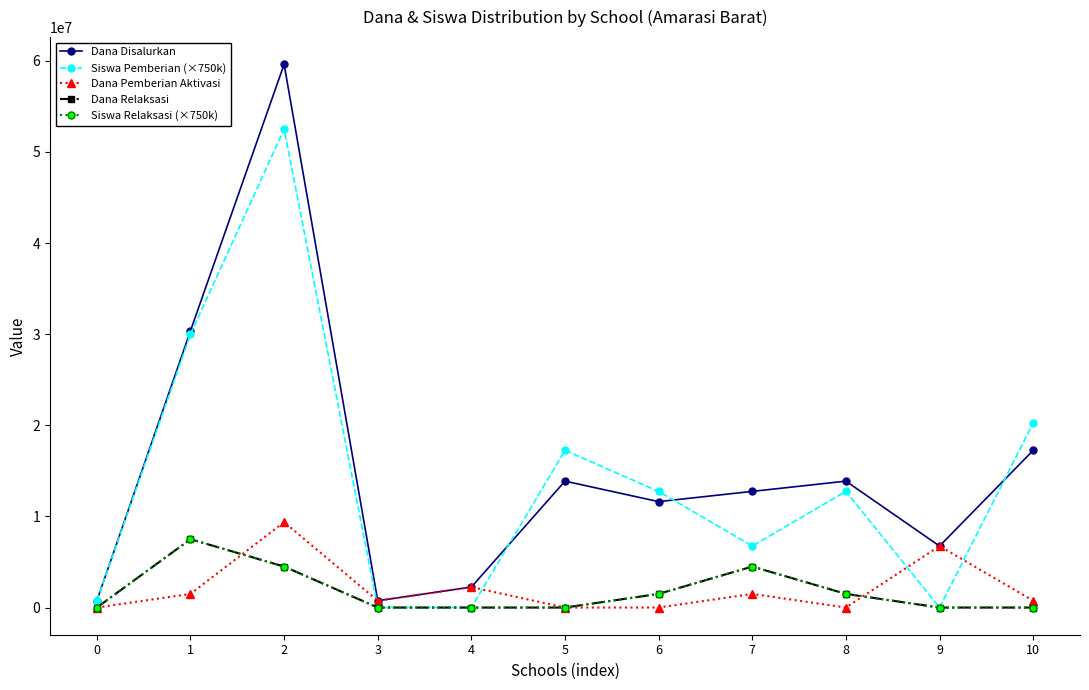

Does the chart have visible grid lines?

No